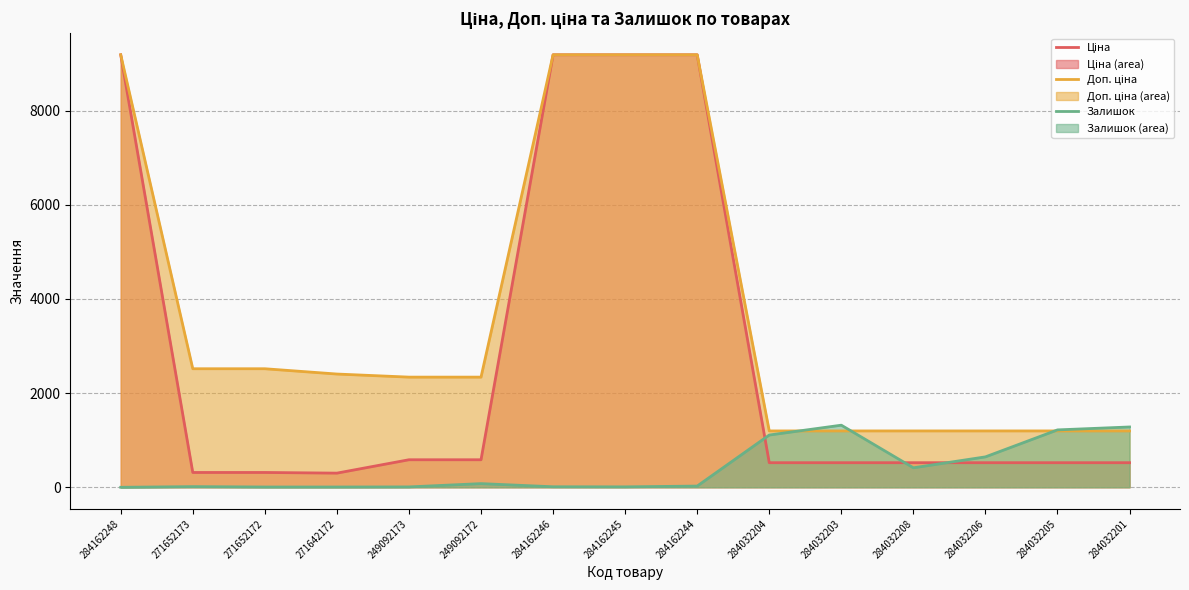

What is the total value across all series at 249092172?

3002.6